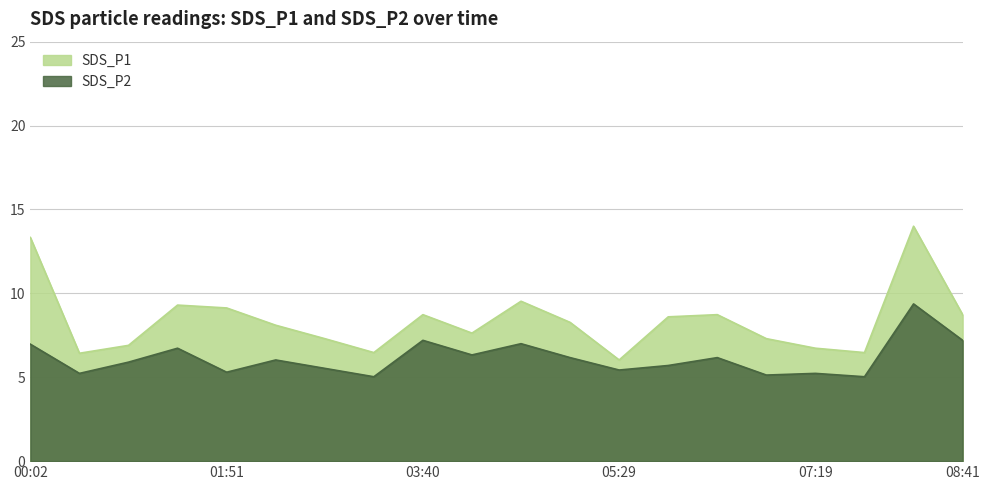

Reading left to right, extract all data points from this chart.

SDS_P1: 13.3	6.4	6.9	9.3	9.1	8.1	7.3	6.5	8.7	7.6	9.5	8.3	6.0	8.6	8.7	7.3	6.7	6.5	14.0	8.7
SDS_P2: 7.0	5.2	5.9	6.7	5.3	6.0	5.5	5.0	7.2	6.3	7.0	6.2	5.4	5.7	6.2	5.1	5.2	5.0	9.4	7.2